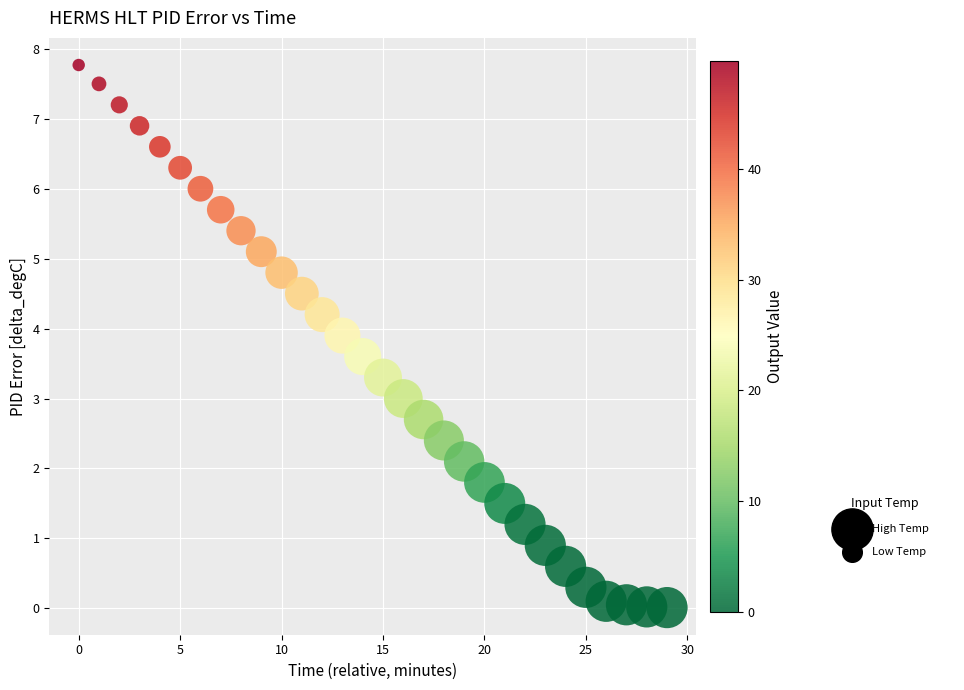

What is the range of Y values (max minus min)?

7.8